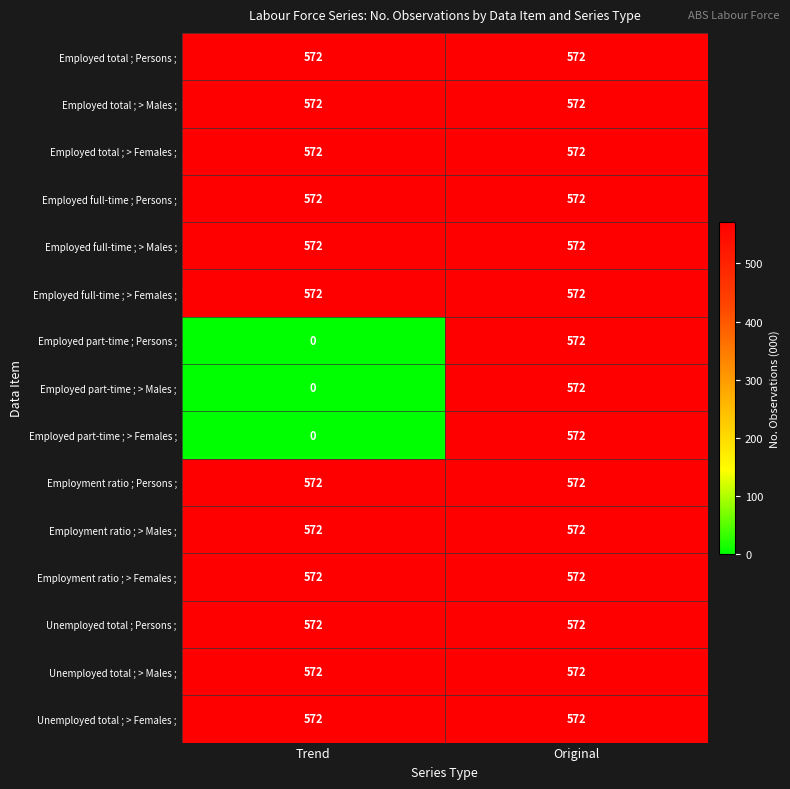

Read the Employed total ; Persons ; value at Trend.

572